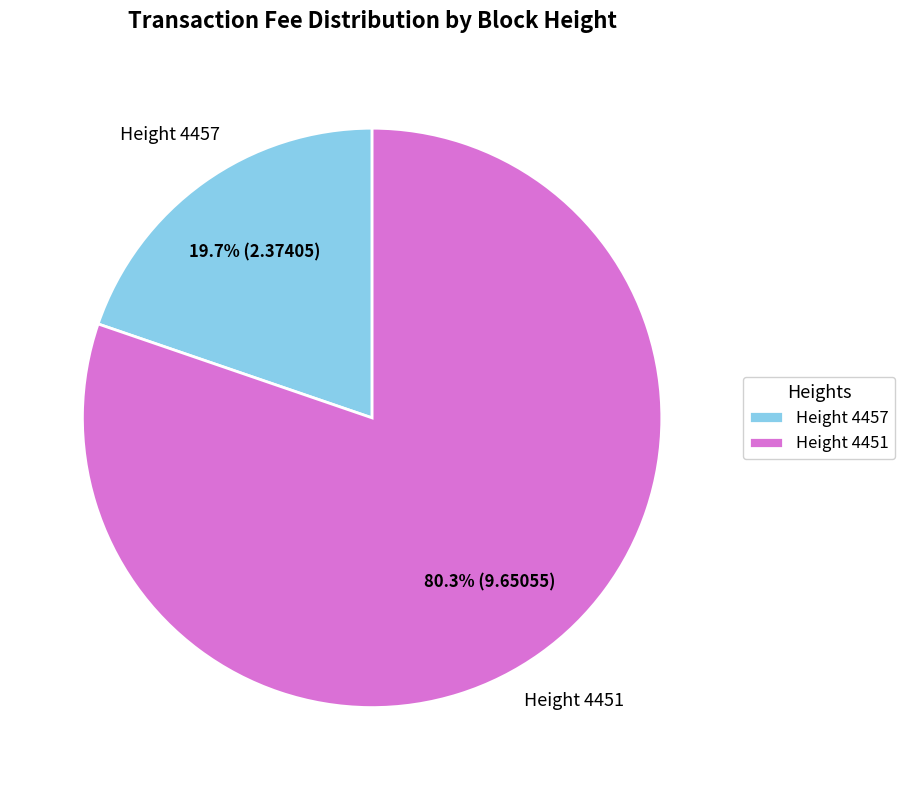

Rank the categories by value from highest to lowest.

Height 4451, Height 4457